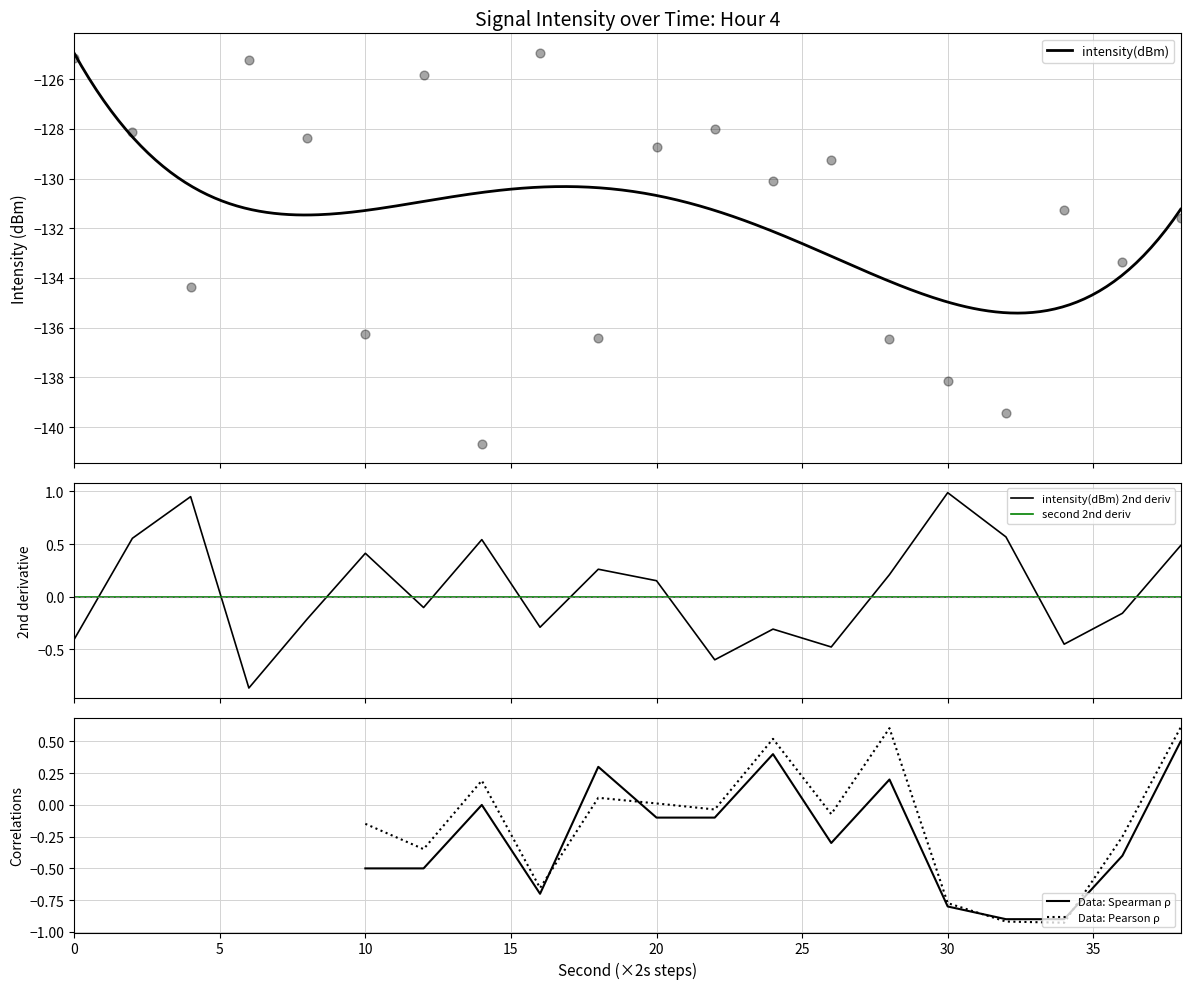

What is the maximum value for intensity(dBm)?

-125.0